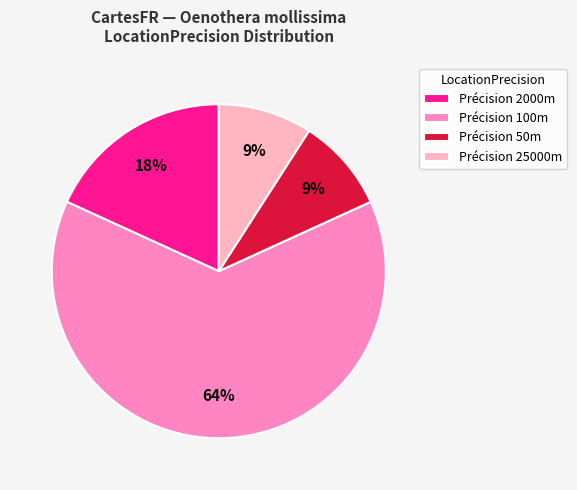

What is the largest slice in the pie chart?

Précision 100m